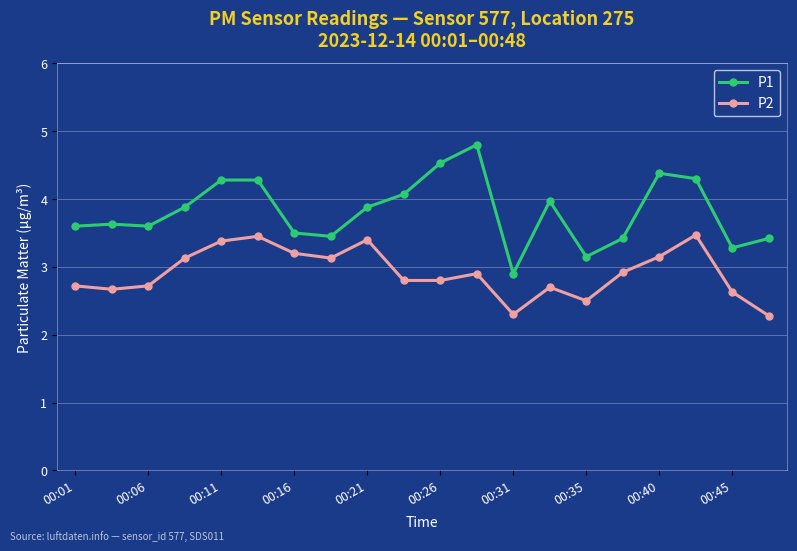

True or false: P1 and P2 intersect in this chart.

False